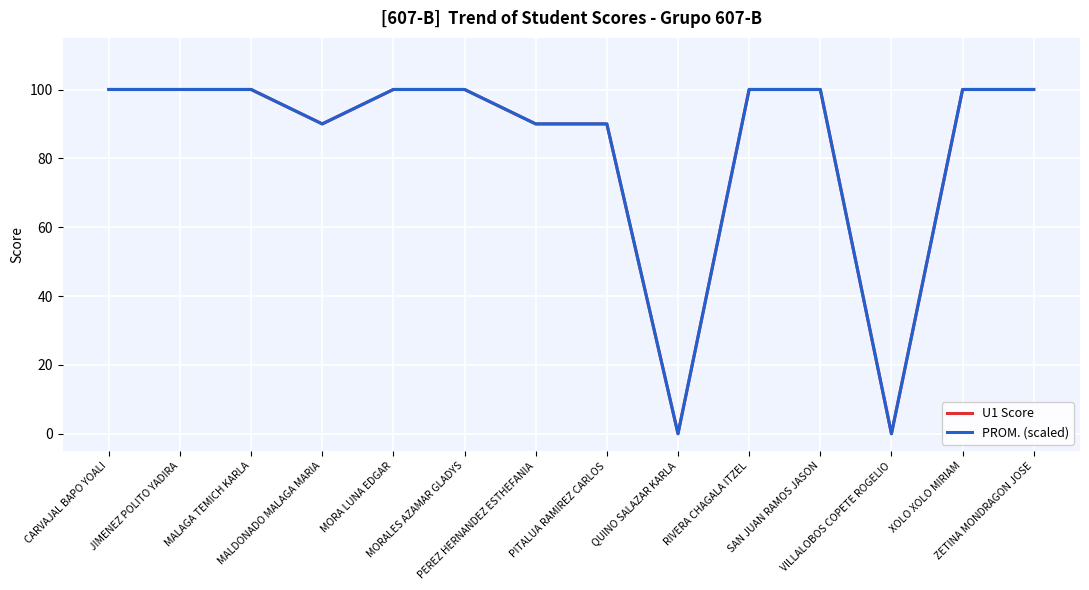

What is the maximum value for PROM. (scaled)?

100.0